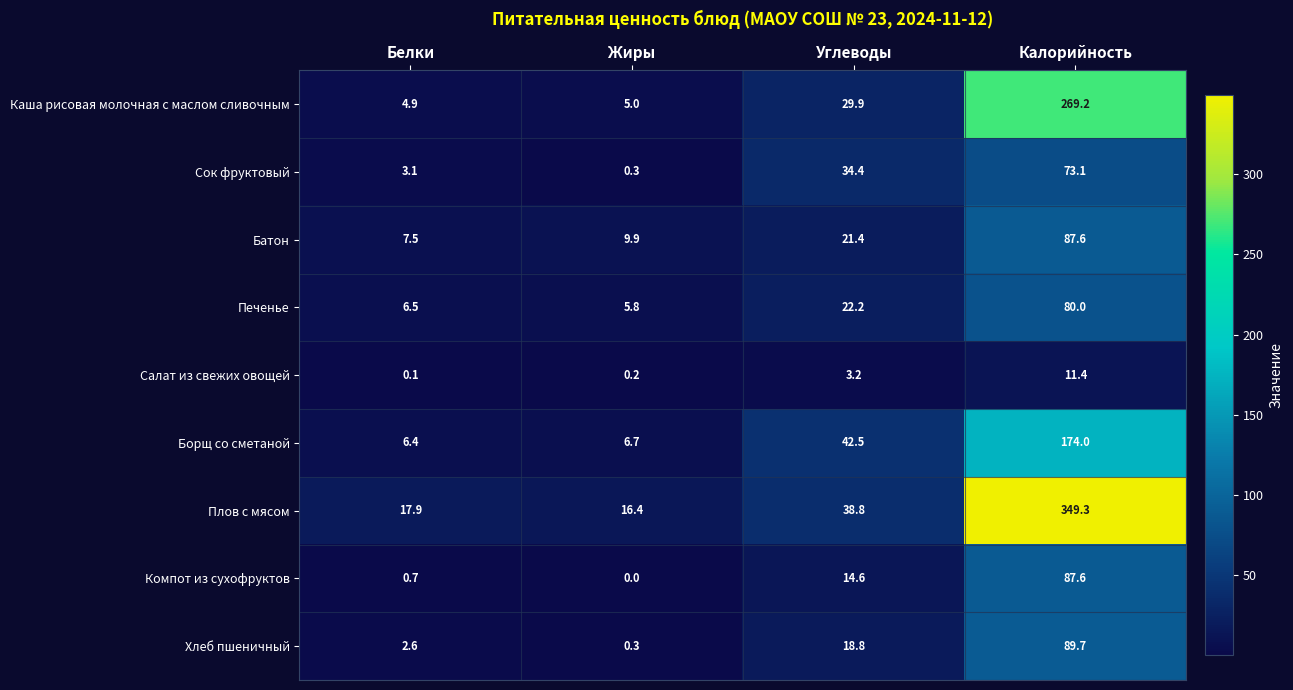

The value of Борщ со сметаной at Калорийность is 174.0. True or false?

True